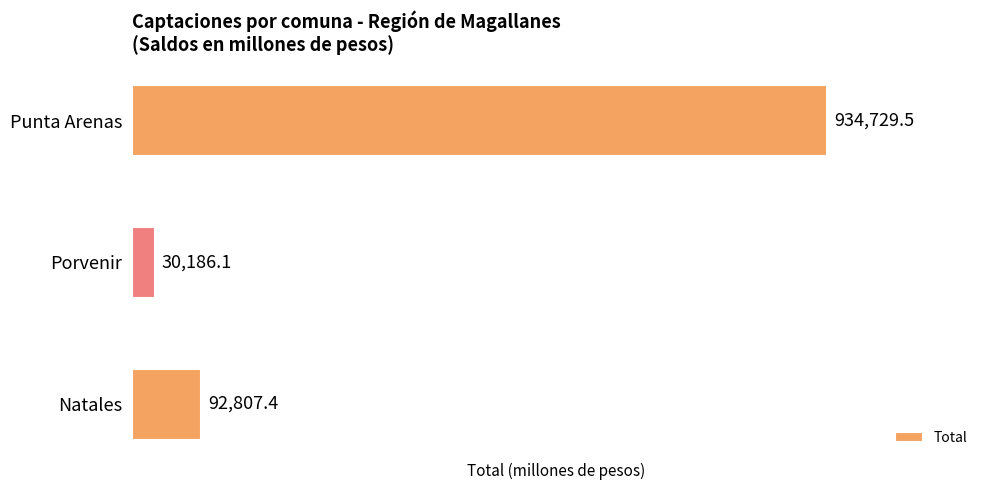

How many data points are less than 92807?

1